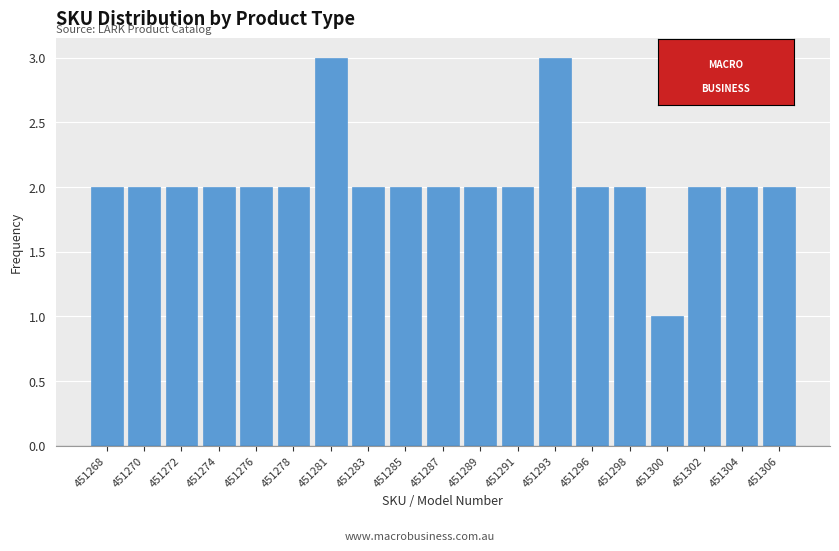

Reading left to right, extract all data points from this chart.

451268=2	451270=2	451272=2	451274=2	451276=2	451278=2	451281=3	451283=2	451285=2	451287=2	451289=2	451291=2	451293=3	451296=2	451298=2	451300=1	451302=2	451304=2	451306=2